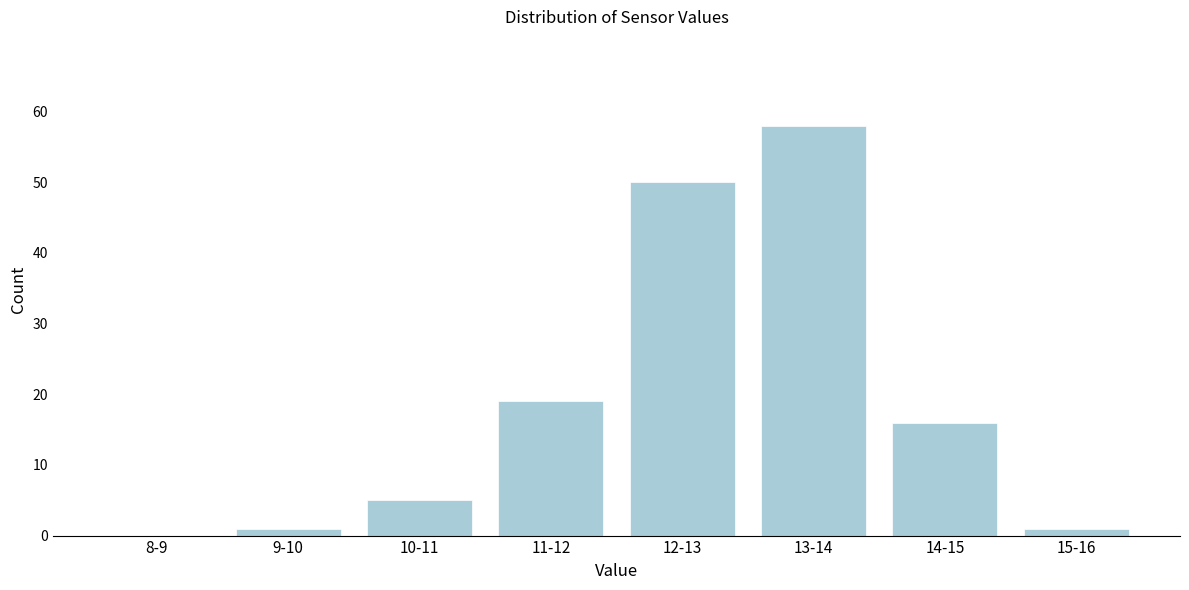

Reading left to right, extract all data points from this chart.

8-9=0	9-10=1	10-11=5	11-12=19	12-13=50	13-14=58	14-15=16	15-16=1